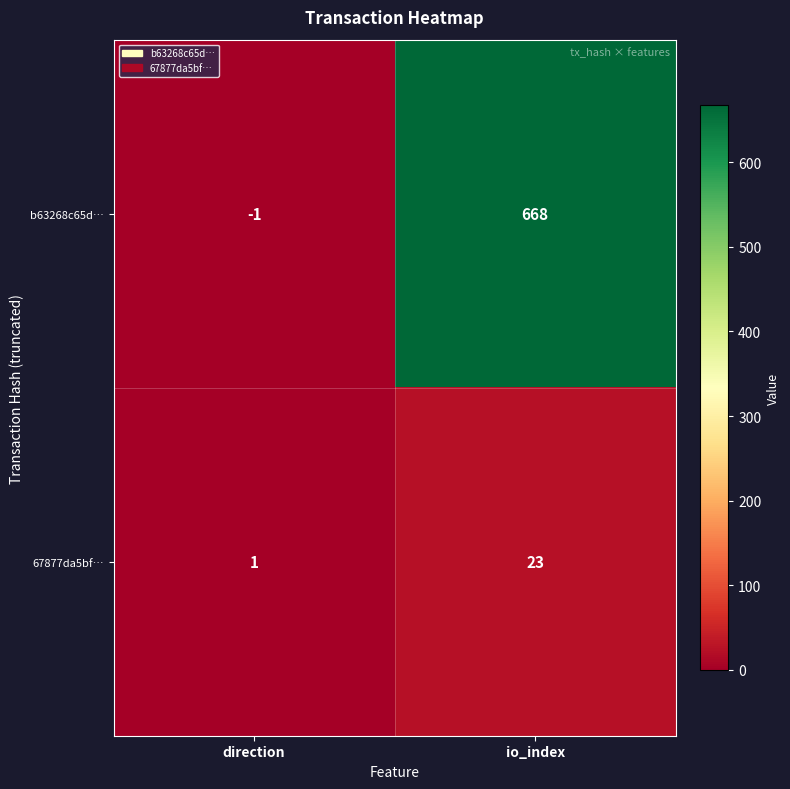

Is it true that b63268c65d… equals 0 at direction?

False